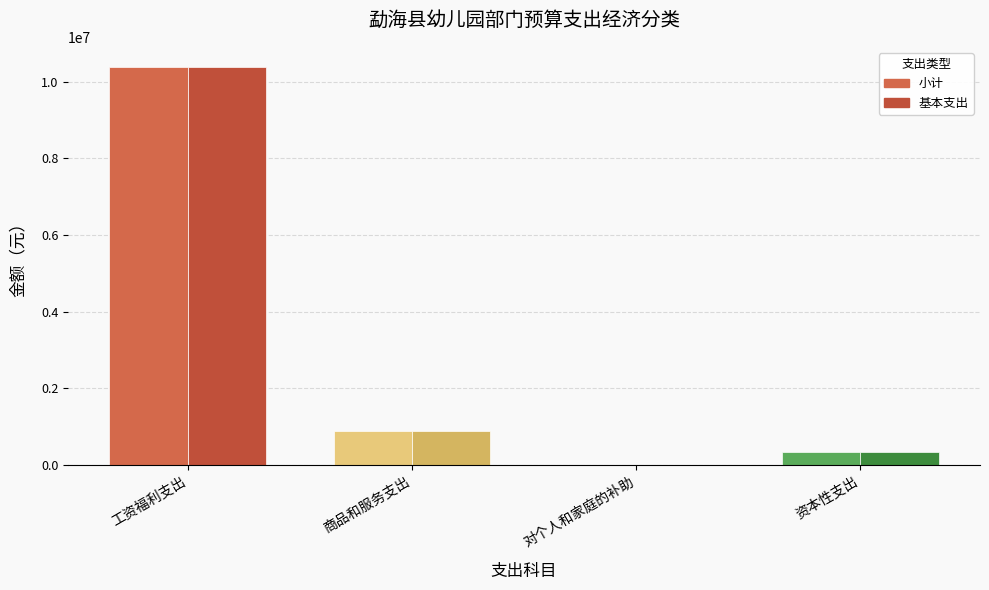

At which category is the sum across all series the highest?

工资福利支出